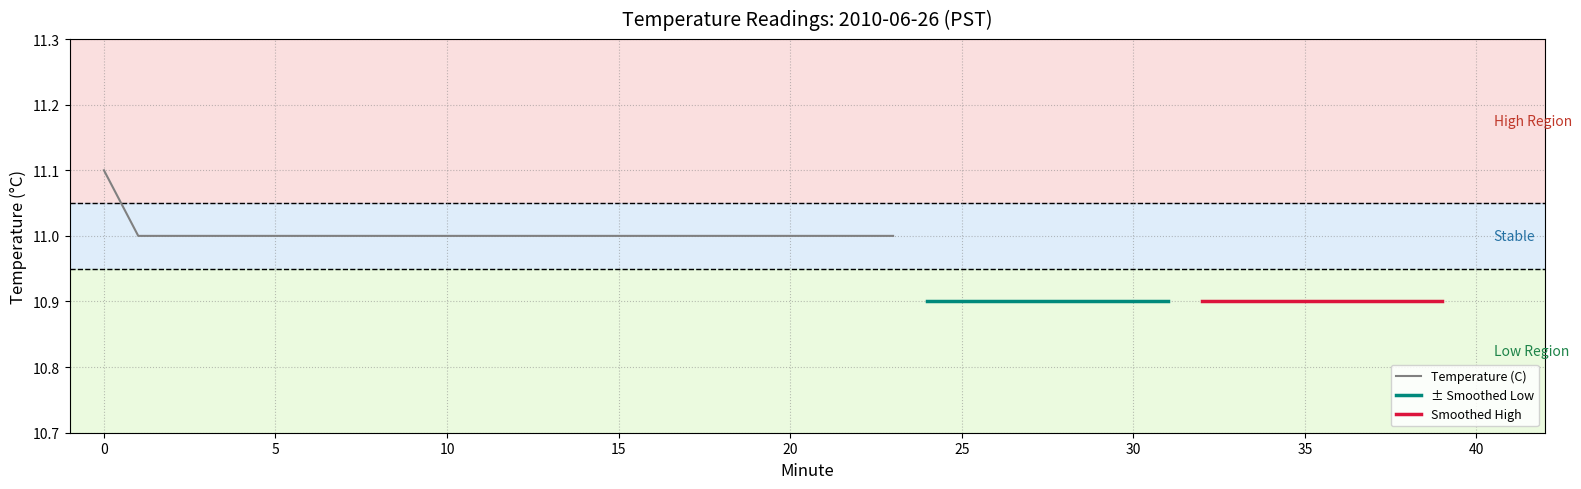

Reading left to right, transcribe all the data shown in this chart.

11.1	11.0	11.0	11.0	11.0	11.0	11.0	11.0	11.0	11.0	11.0	11.0	11.0	11.0	11.0	11.0	11.0	11.0	11.0	11.0	11.0	11.0	11.0	11.0	10.9	10.9	10.9	10.9	10.9	10.9	10.9	10.9	10.9	10.9	10.9	10.9	10.9	10.9	10.9	10.9